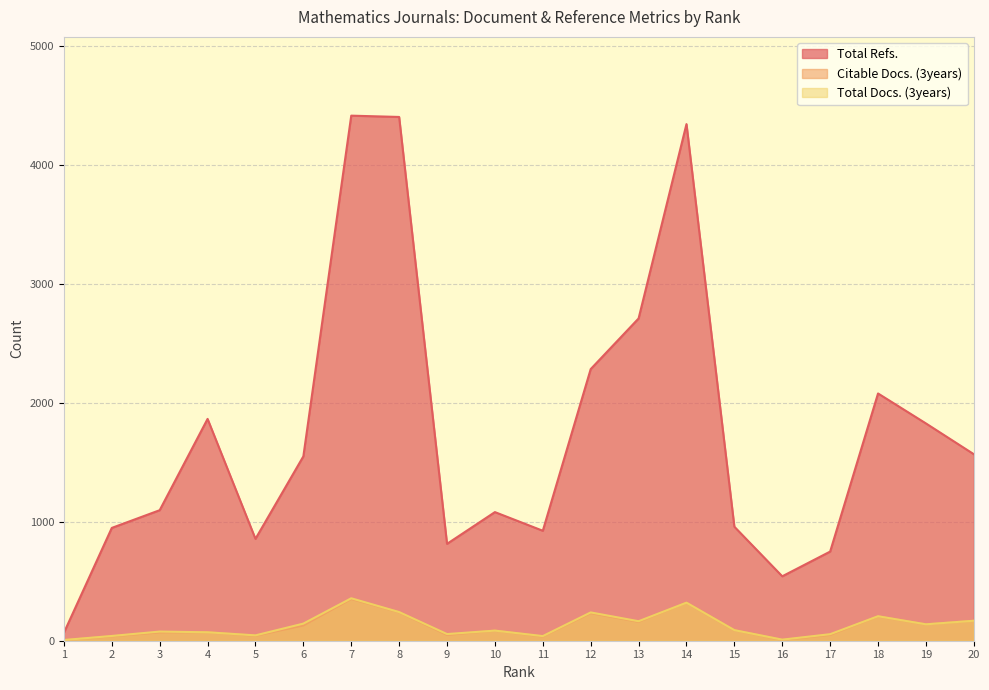

True or false: Total Docs. (3years) and Citable Docs. (3years) cross at least once.

False